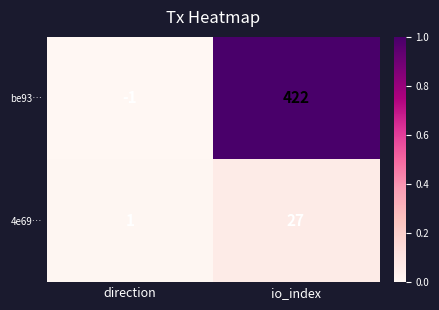

What is the total value across all series at io_index?

449